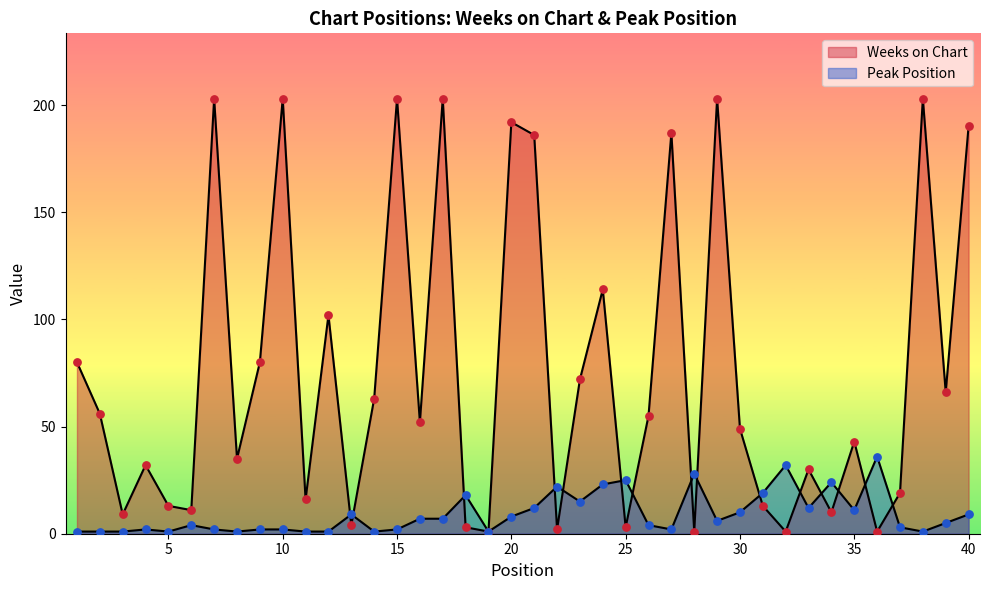

What are all the series names shown in the legend?

Weeks on Chart, Peak Position